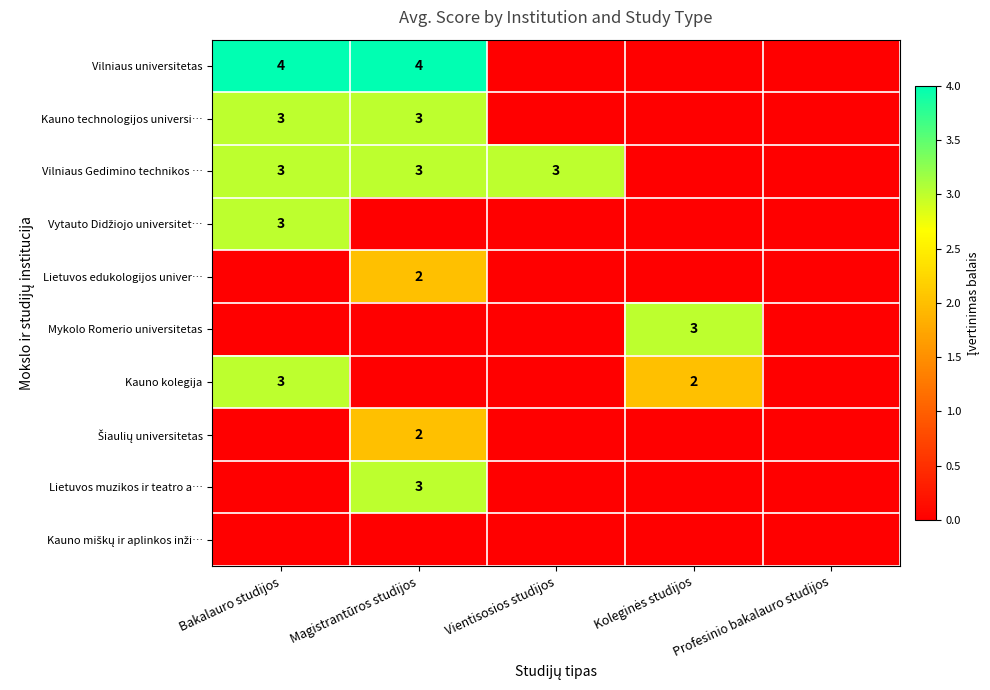

True or false: Vilniaus Gedimino technikos … has a value of 4 at Magistrantūros studijos.

False